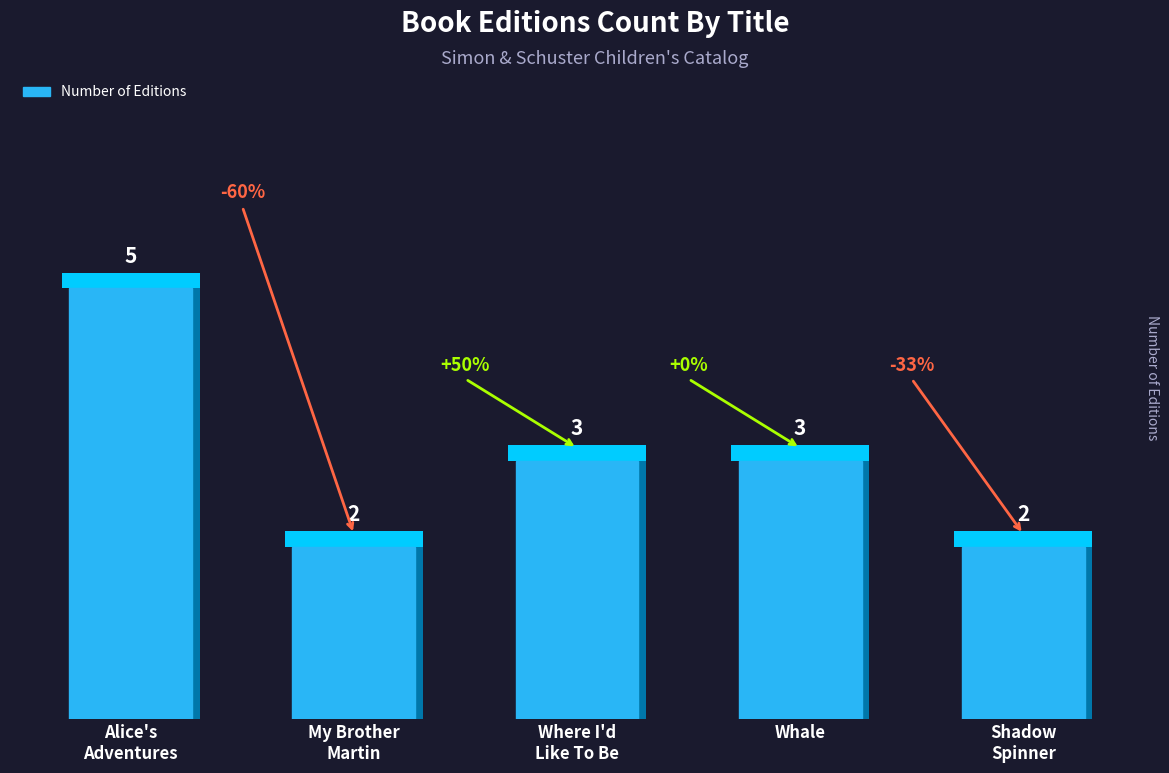

At which label is the value closest to 3?

Where I'd
Like To Be